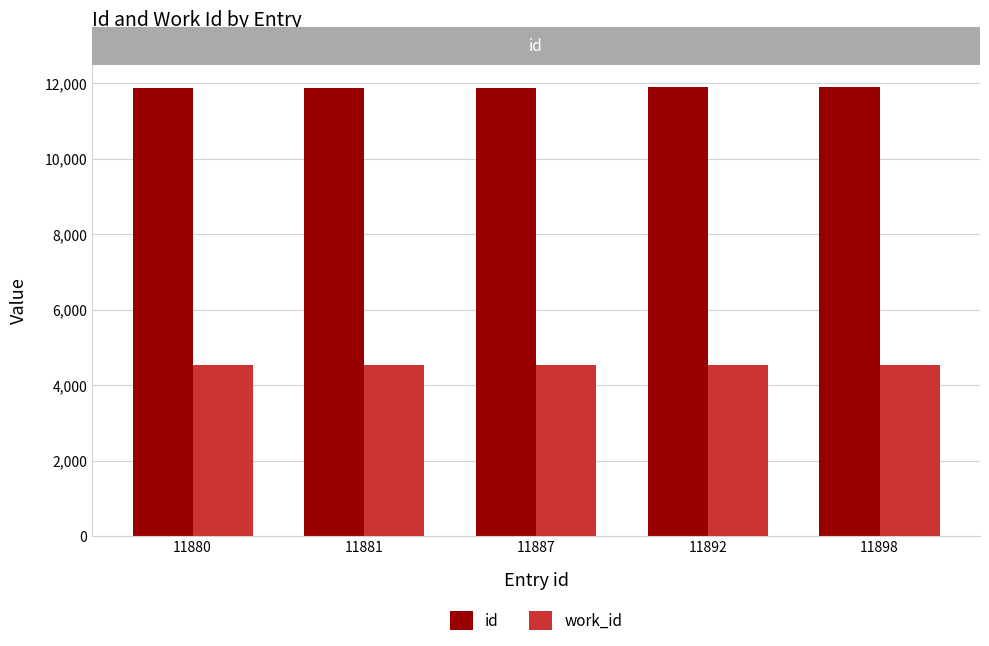

The value of id at 11892 is 11892. True or false?

True